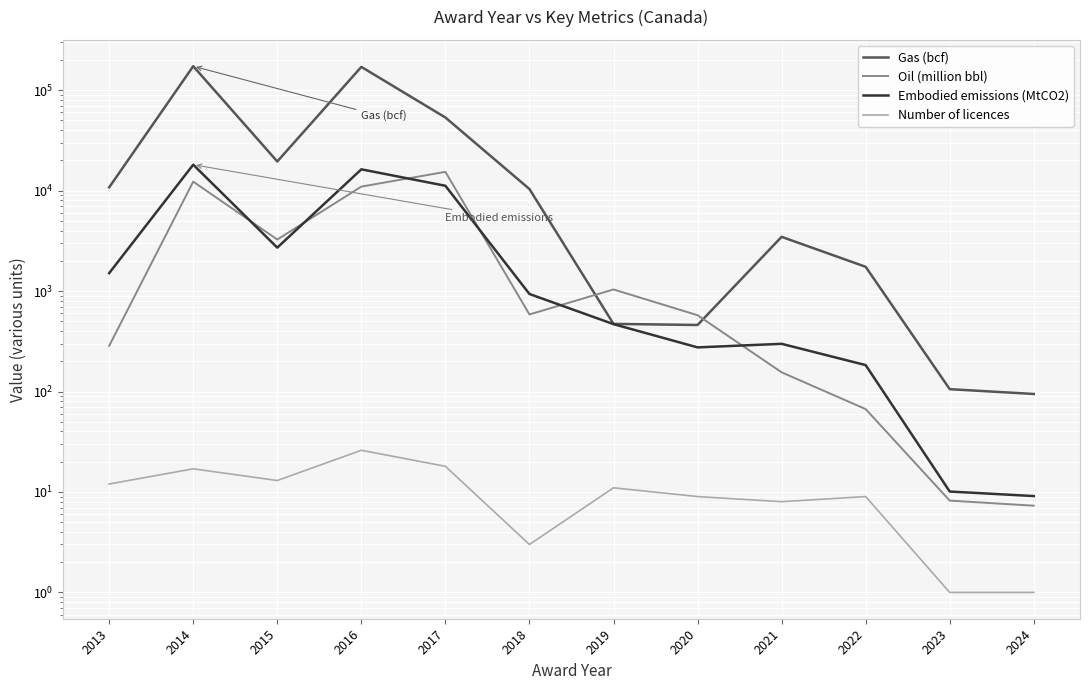

What are all the series names shown in the legend?

Gas (bcf), Oil (million bbl), Embodied emissions (MtCO2), Number of licences